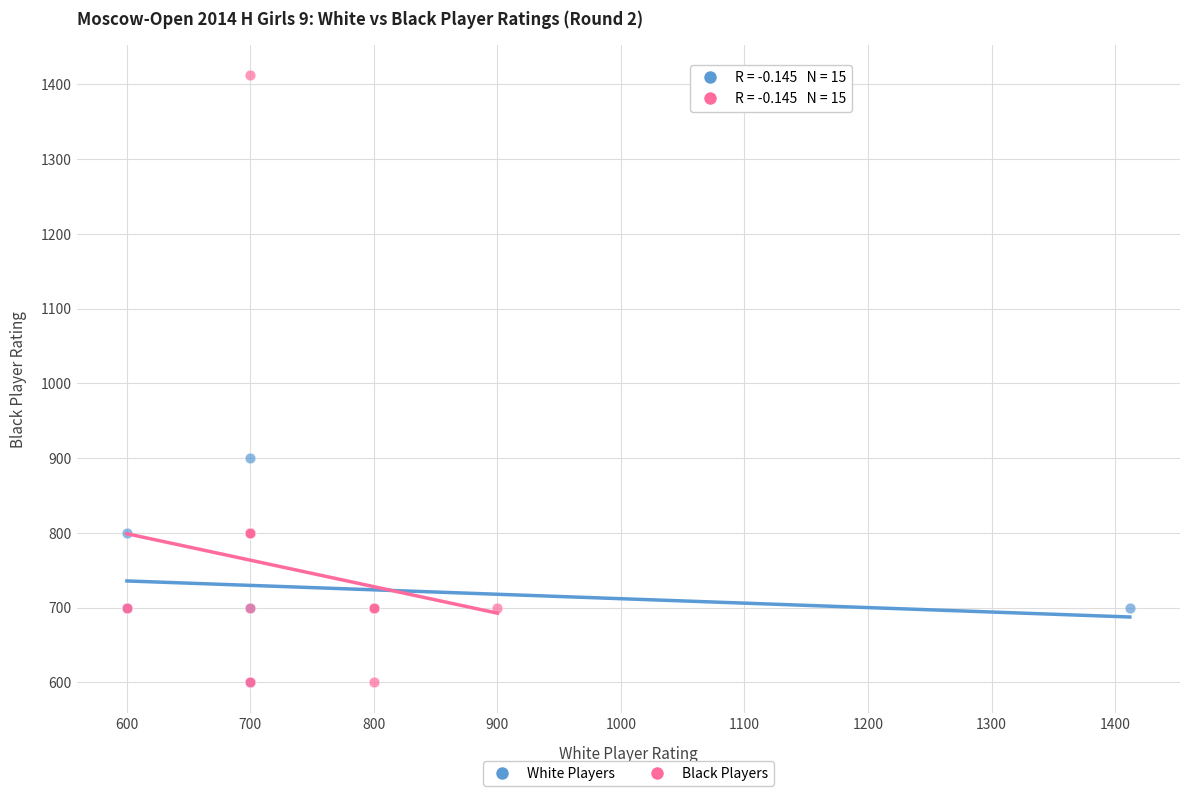

Which series has the widest spread of Y values?

Black Players